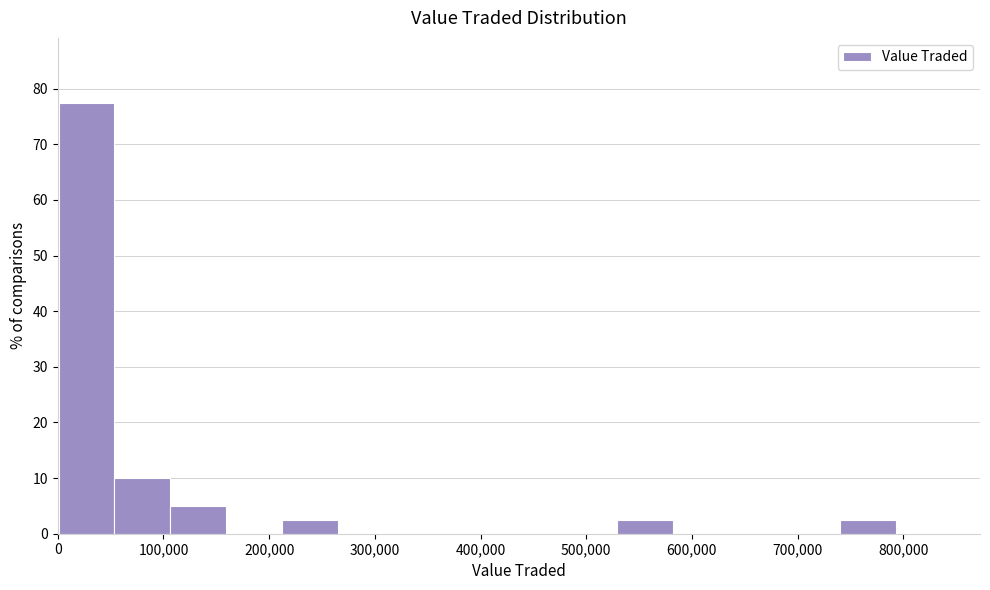

Reading left to right, transcribe this chart: for each bar, give the range it covers on the x-axis and its height. Neither the bar edges nor the heights are printed on the chart, so give them approximately, as read against the axes.

0 to 50000: 78
50000 to 110000: 10
110000 to 160000: 5
160000 to 210000: 0
210000 to 260000: 3
260000 to 320000: 0
320000 to 370000: 0
370000 to 420000: 0
420000 to 480000: 0
480000 to 530000: 0
530000 to 580000: 3
580000 to 630000: 0
630000 to 690000: 0
690000 to 740000: 0
740000 to 790000: 3